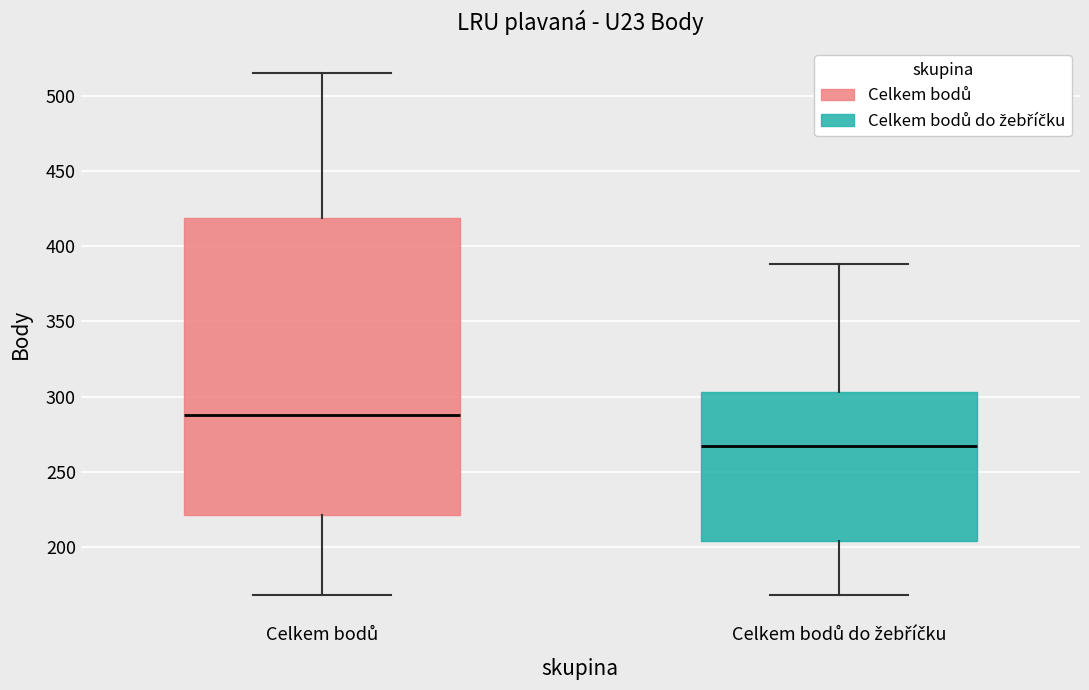

Which box is the tallest, from its lower edge to its upper edge?

Celkem bodů